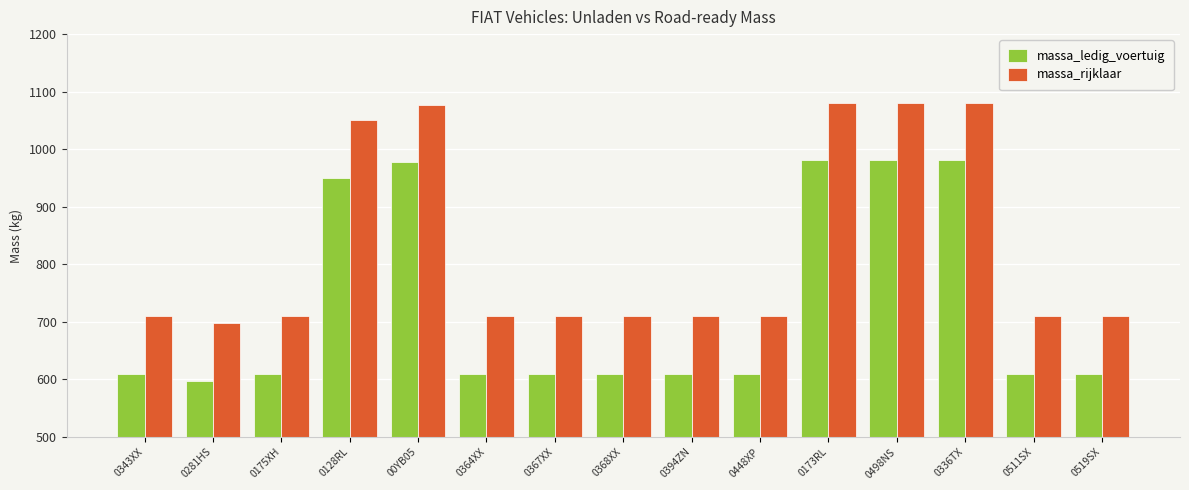

What is the difference between the highest and lowest values at 0511SX?

100